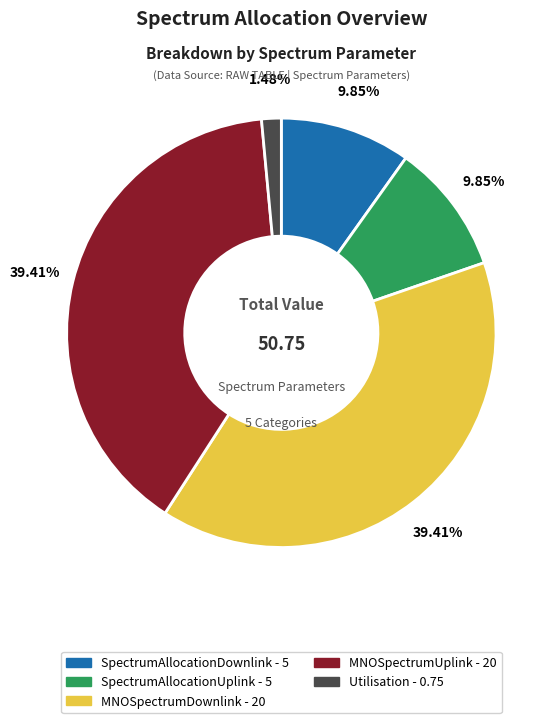

What percentage is the SpectrumAllocationDownlink slice, to the nearest percent?

10%